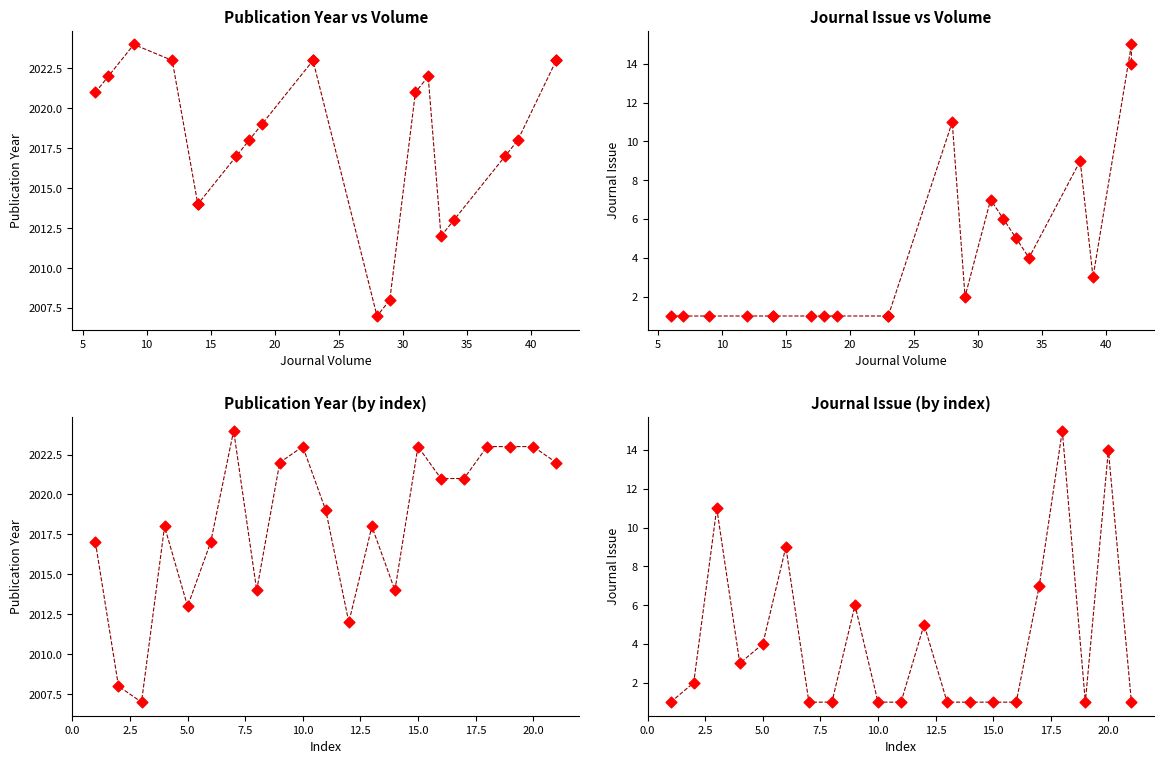

Which series reaches the minimum Y coordinate?

Journal Issue